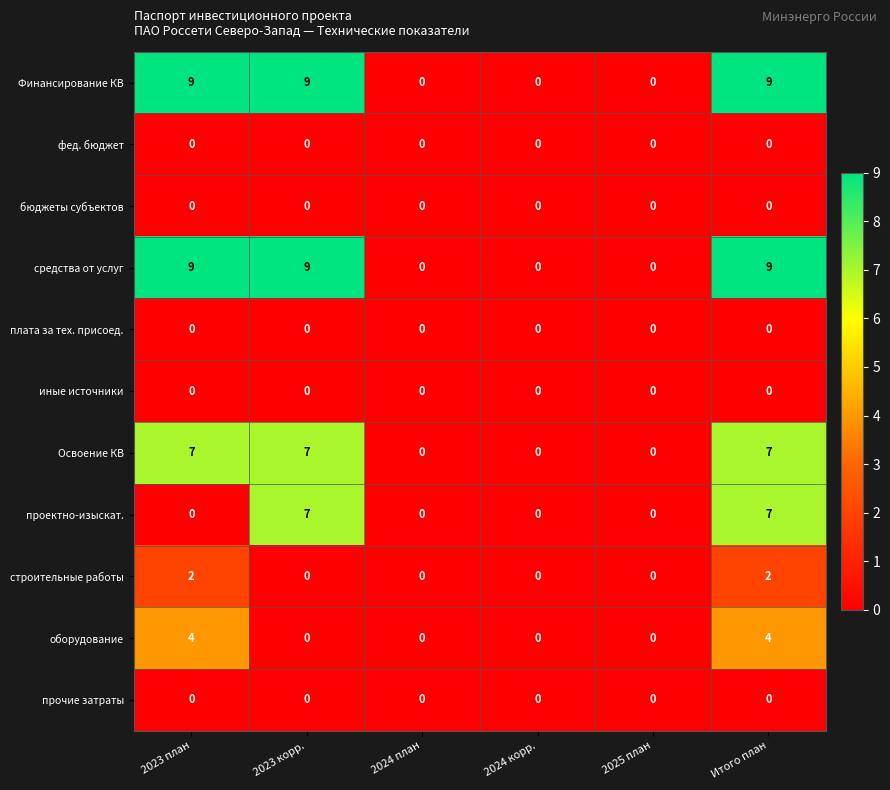

Read the проектно-изыскат. value at Итого план.

7